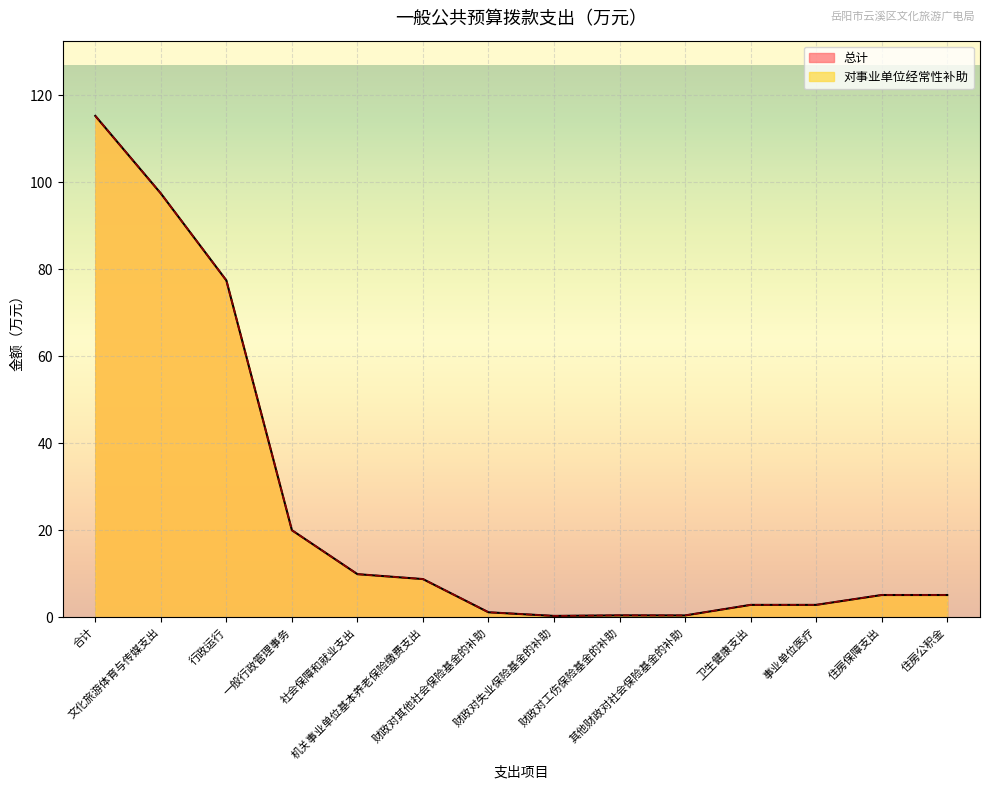

True or false: 总计 has a value of 5.1 at 住房保障支出.

True